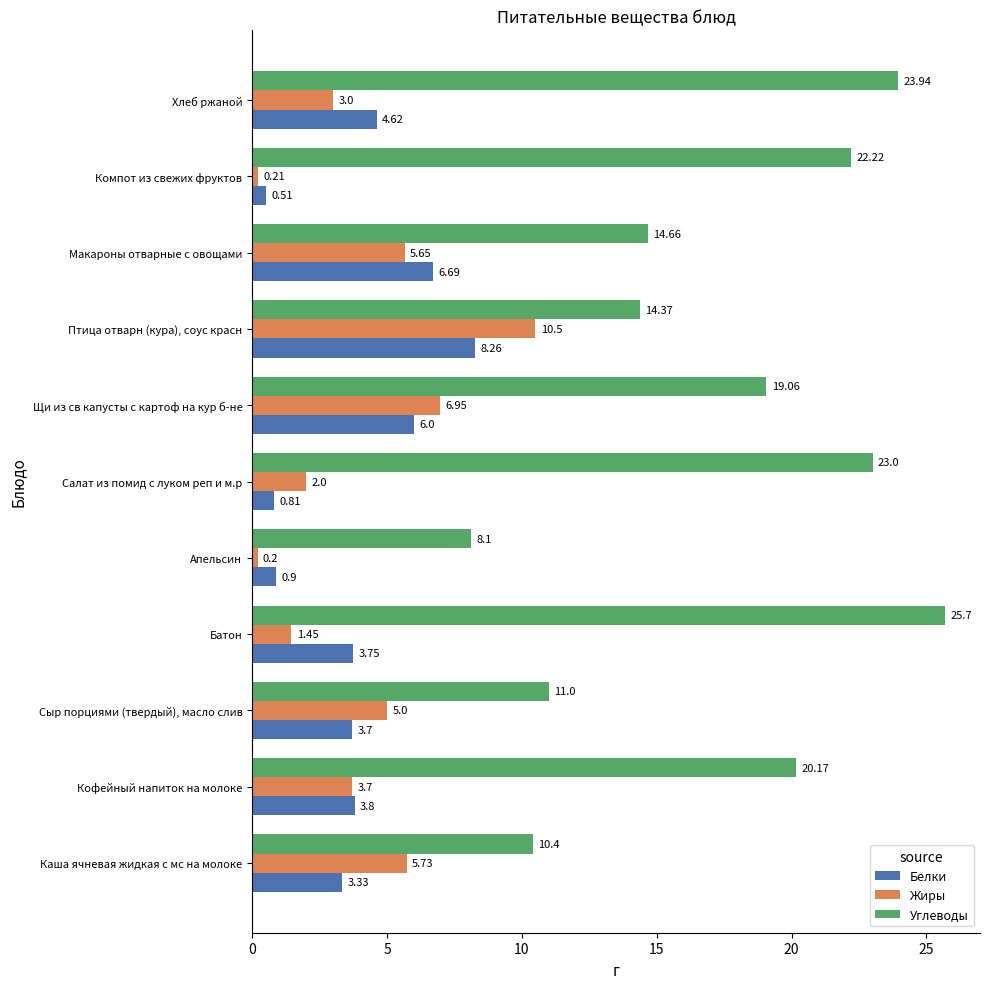

Which series has the largest total across all categories?

Углеводы